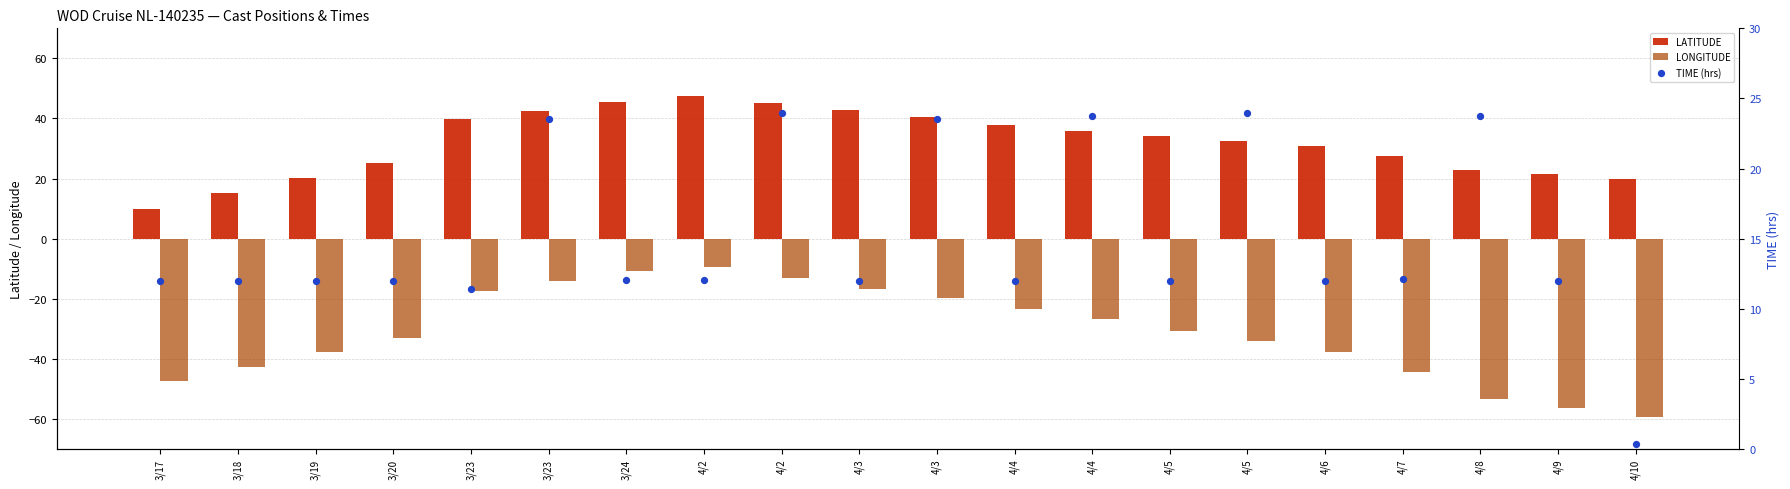

Which series reaches the minimum Y coordinate?

LONGITUDE